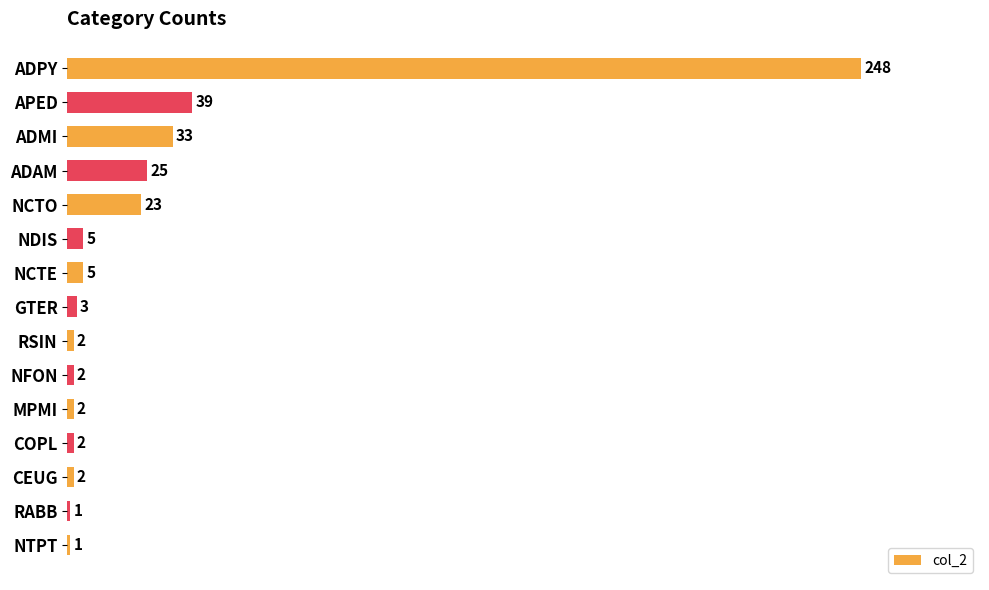

Which has a higher value, MPMI or RABB?

MPMI